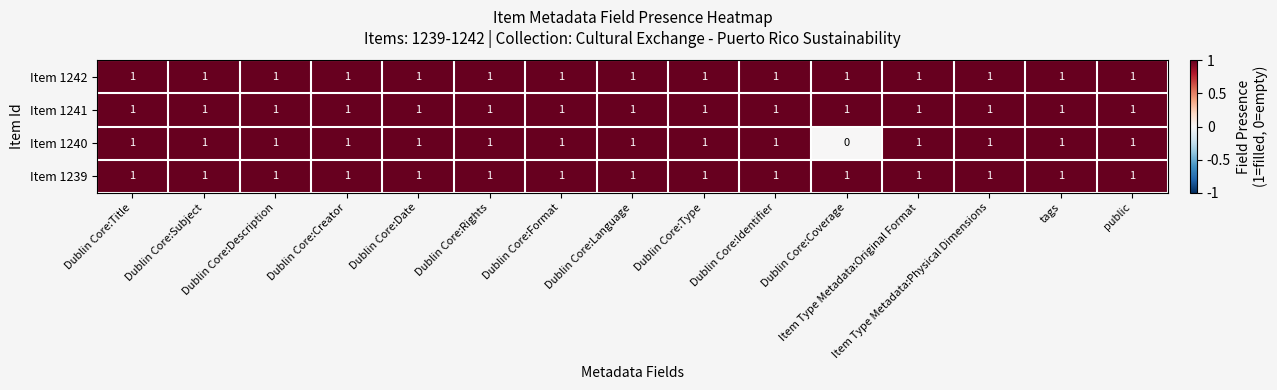

At how many categories does at least one series exceed 0?

15